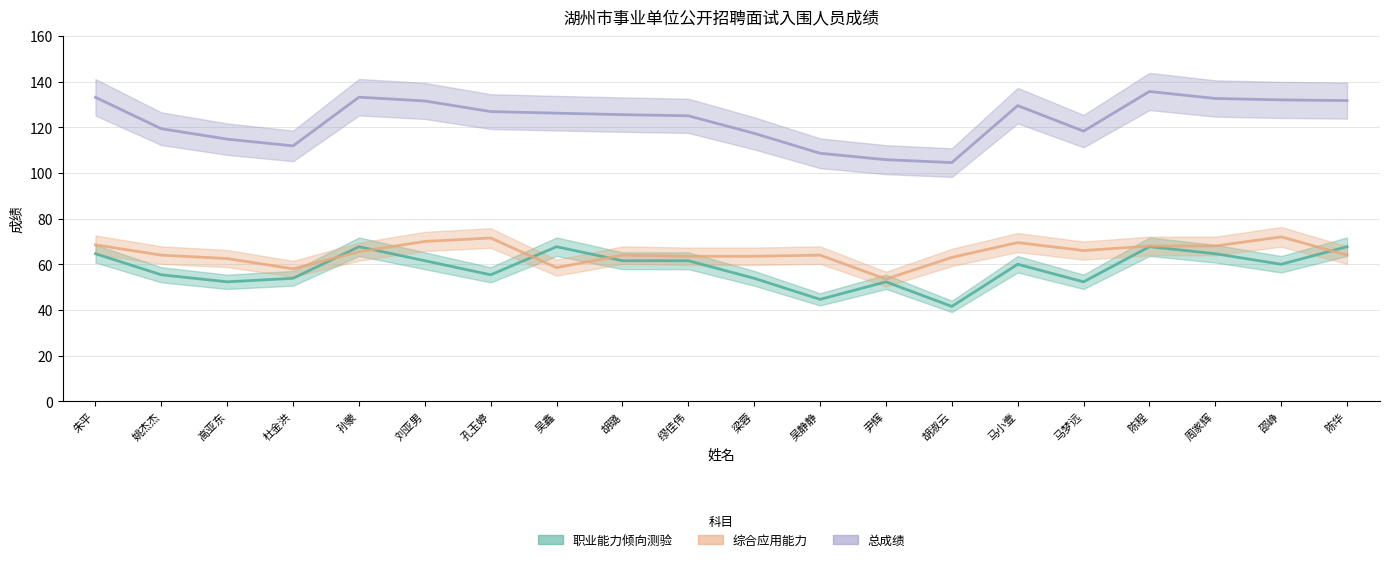

Which has a higher value, 杜金洪 or 陈程?

陈程